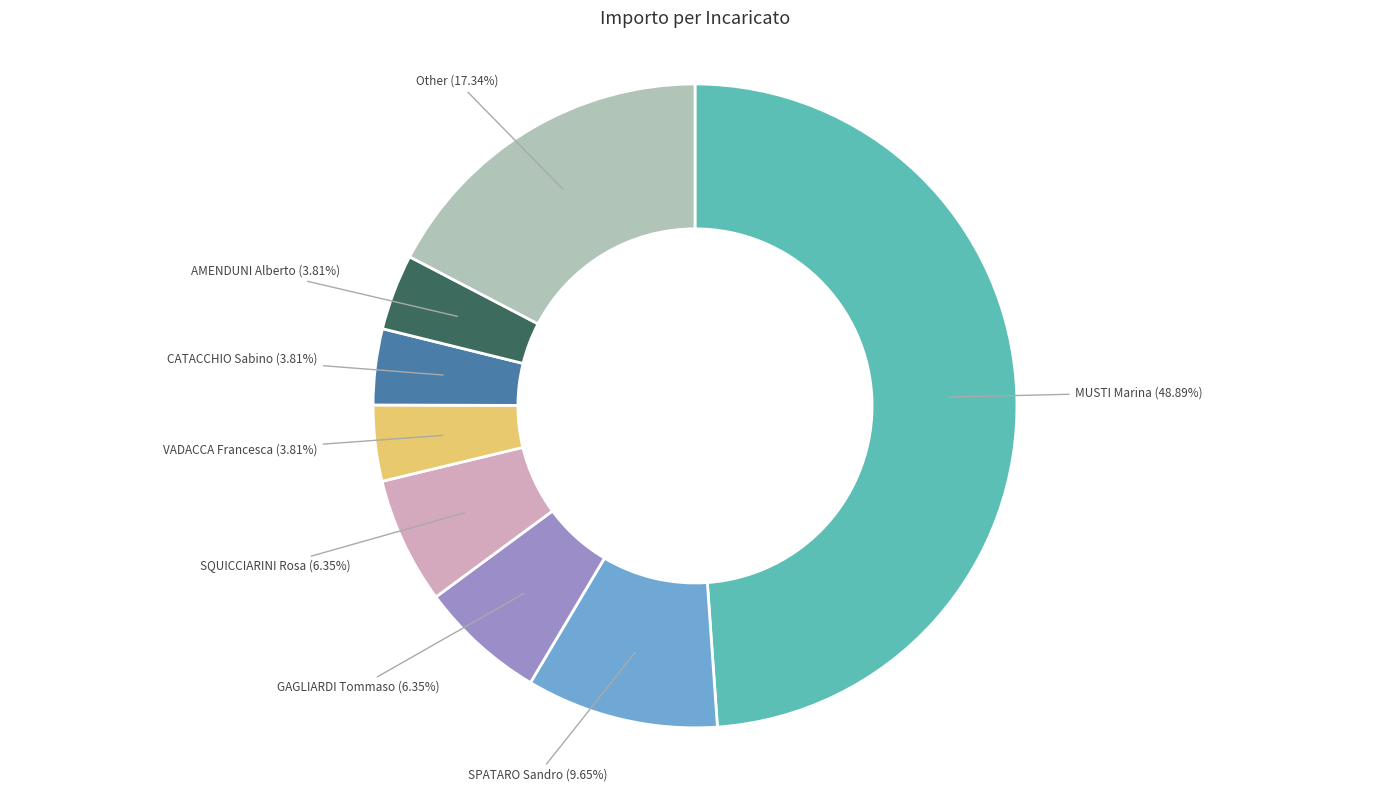

Do CATACCHIO Sabino and GAGLIARDI Tommaso together represent more than half of the pie?

No